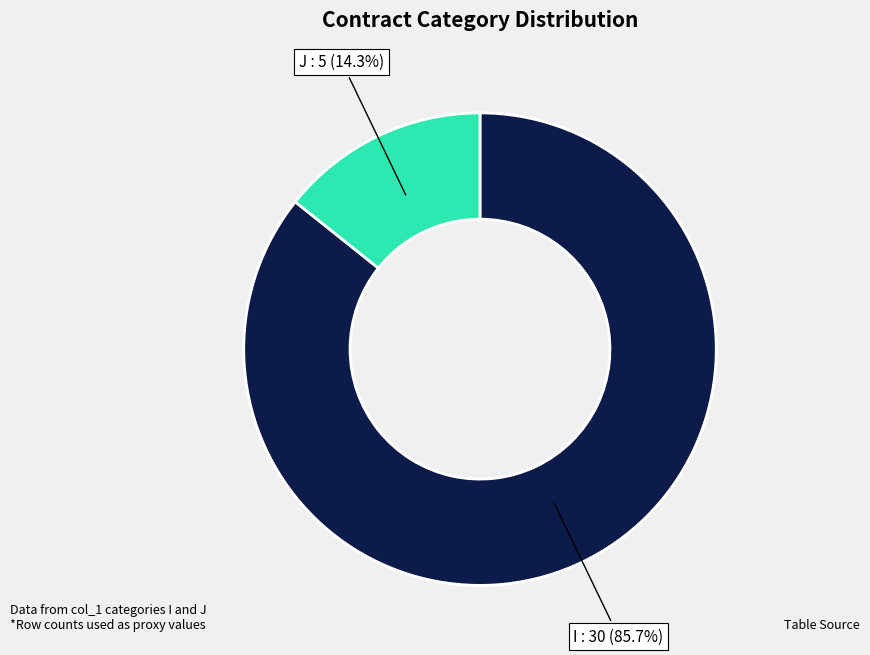

Which has a higher value, I or J?

I